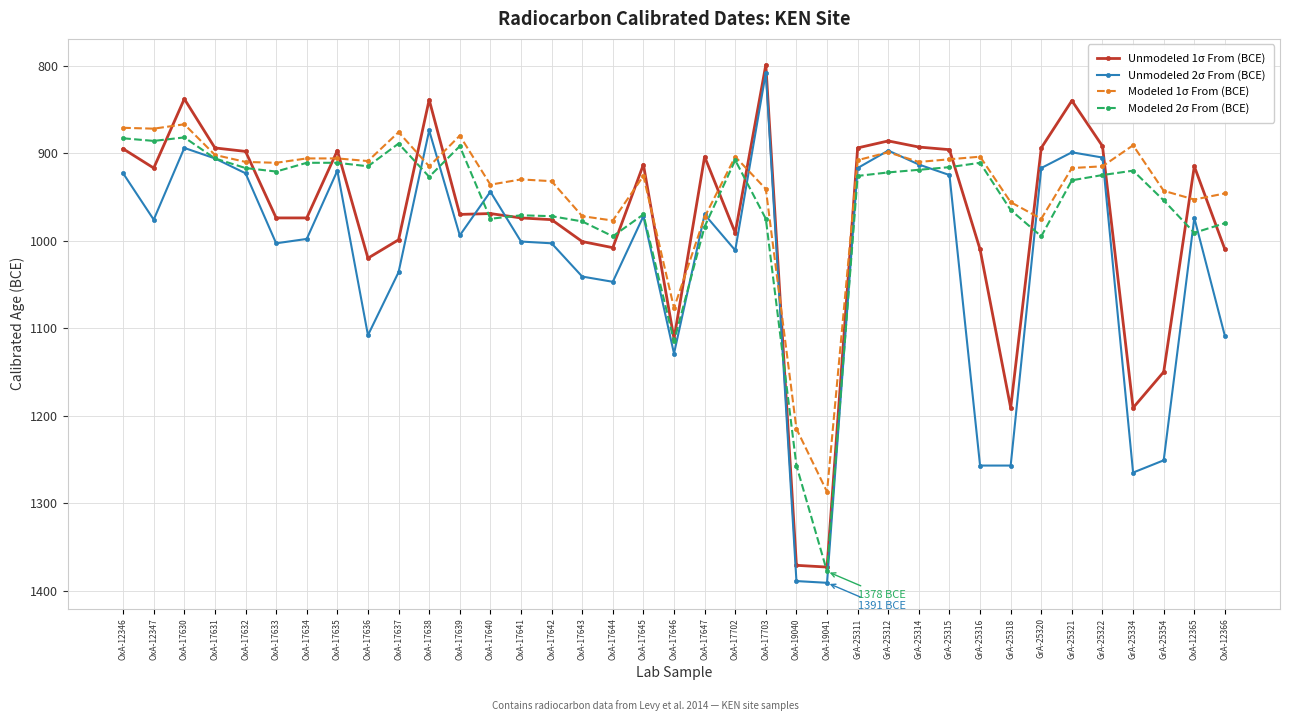

True or false: Modeled 1σ From (BCE) has more than 2 points higher than both neighbors.

True